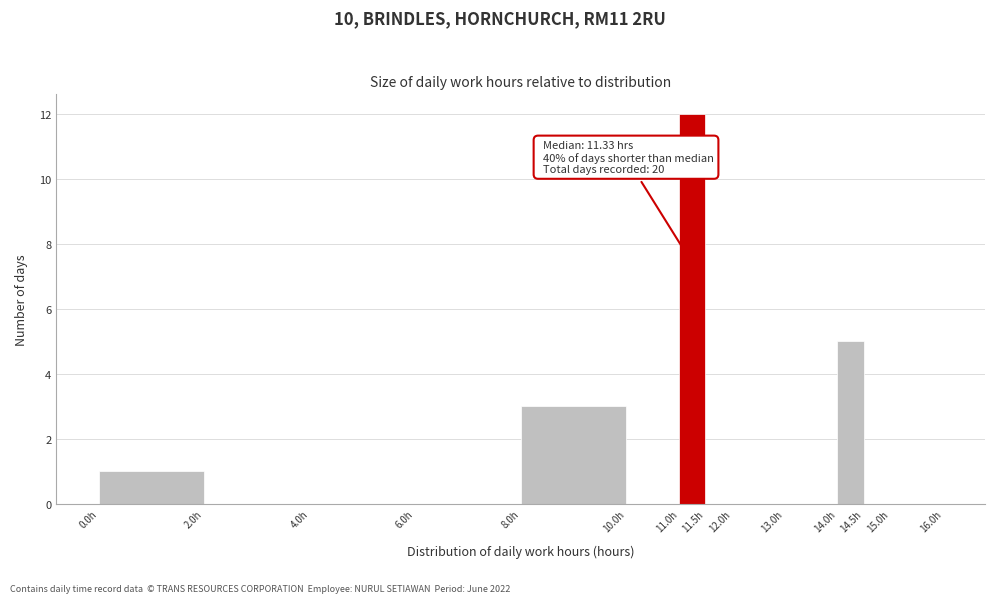

Which range on the x-axis has the tallest bar?

11.0 to 11.5